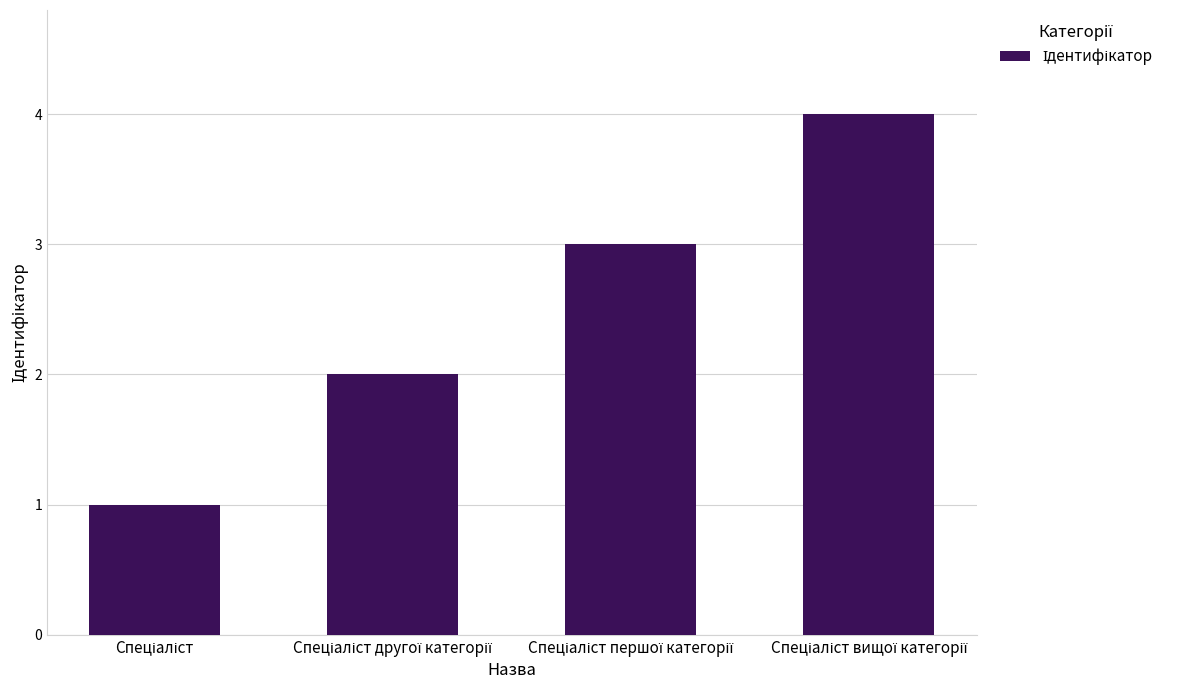

What is the greatest value displayed?

4